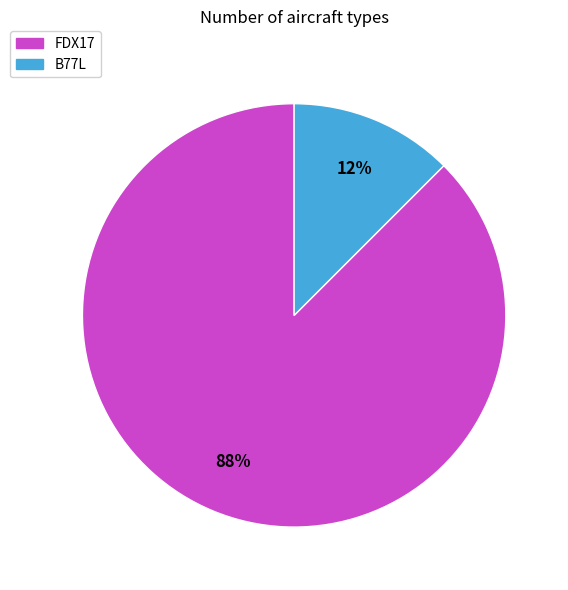

How many slices are in this pie chart?

2